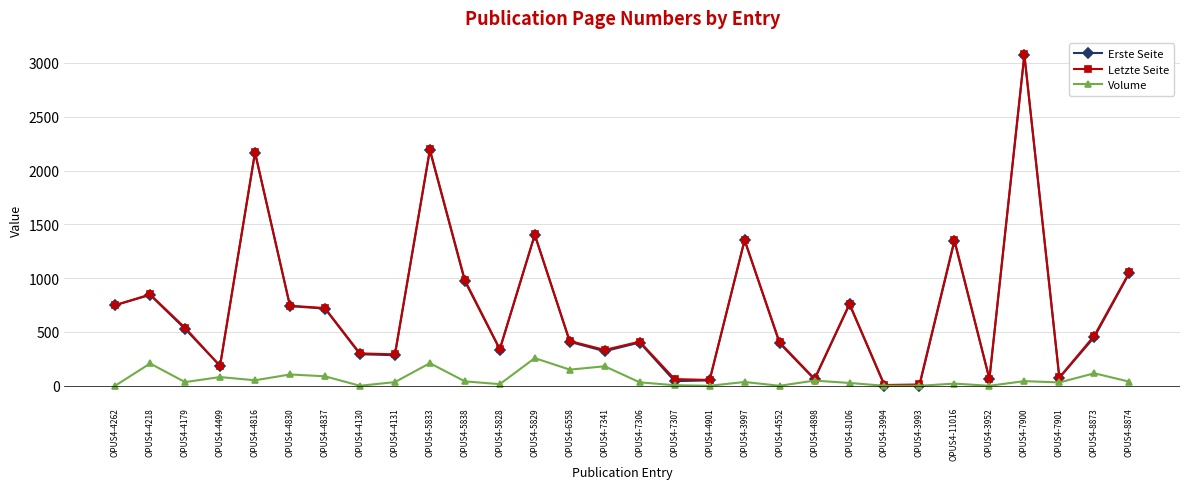

How many data points in Letzte Seite are less than 466?

15